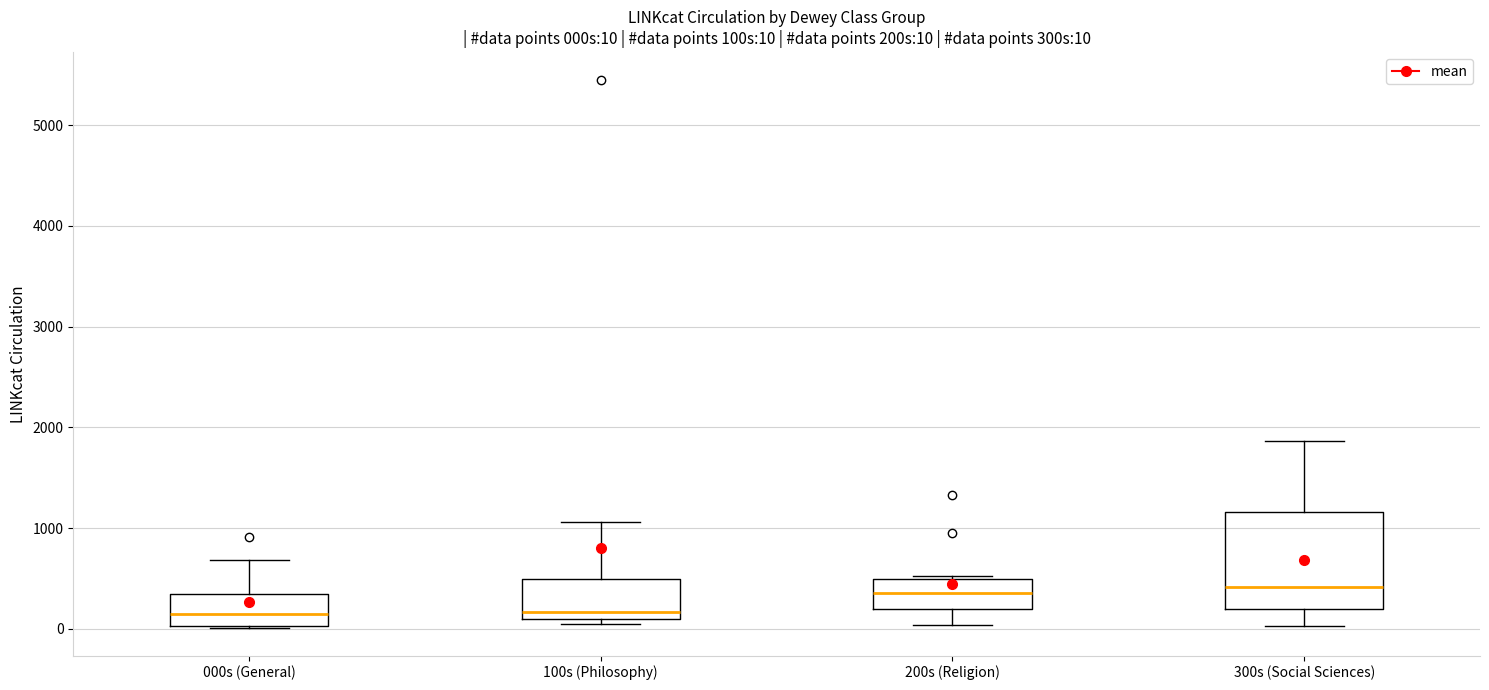

Which box is the tallest, from its lower edge to its upper edge?

300s (Social Sciences)